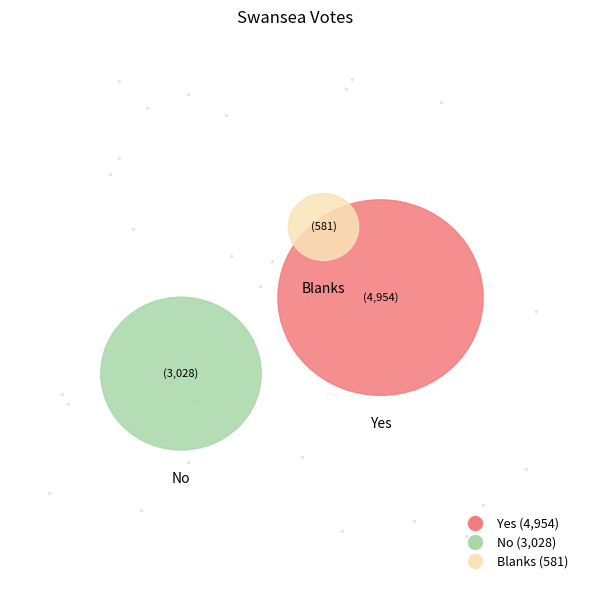

How much of the chart is everything except Yes?

42.1%